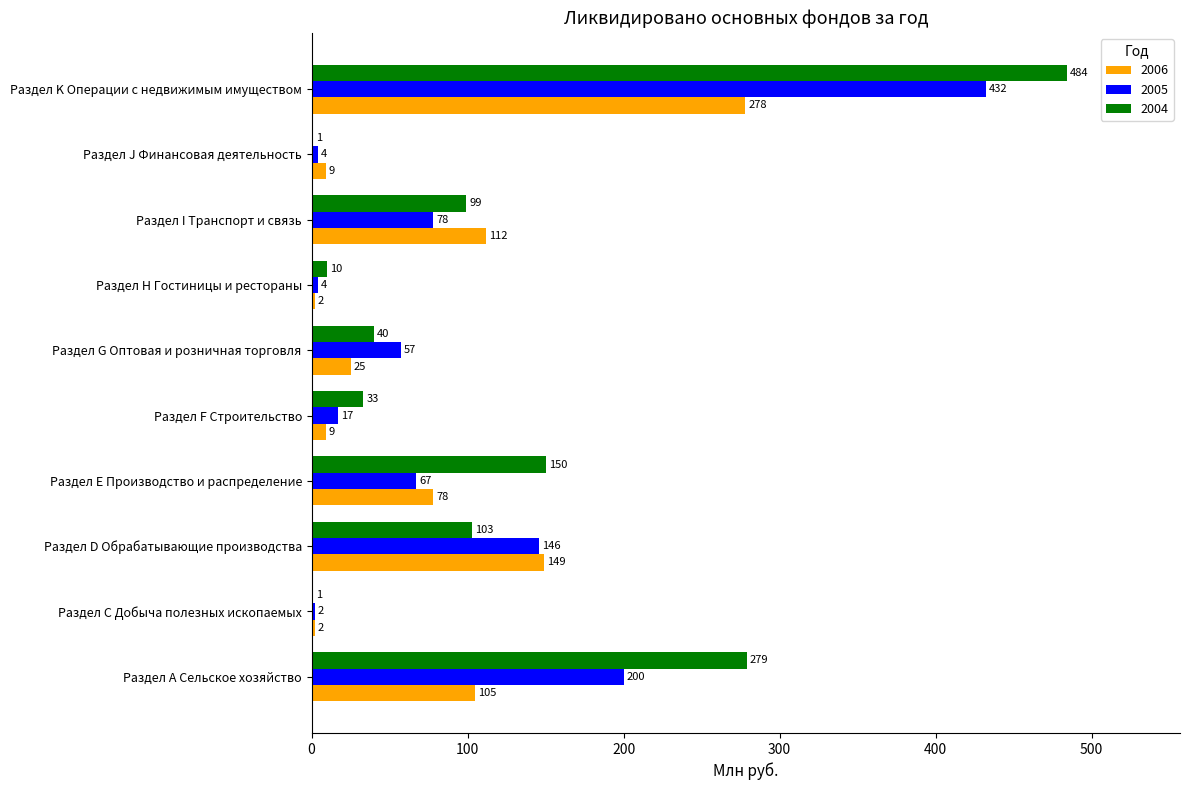

What is the spread (max minus min) of values at Раздел J Финансовая деятельность?

8